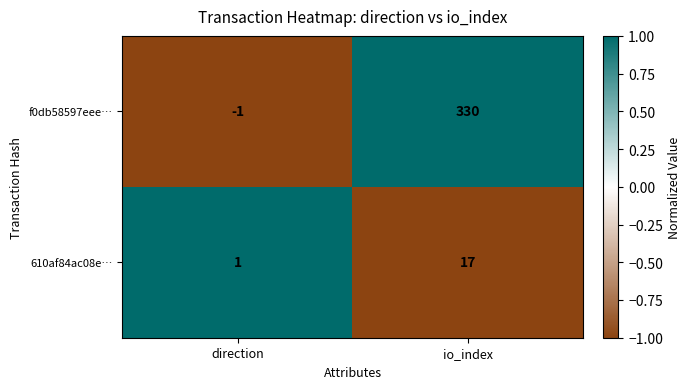

The f0db58597eee… series shows 330 at io_index. True or false?

True